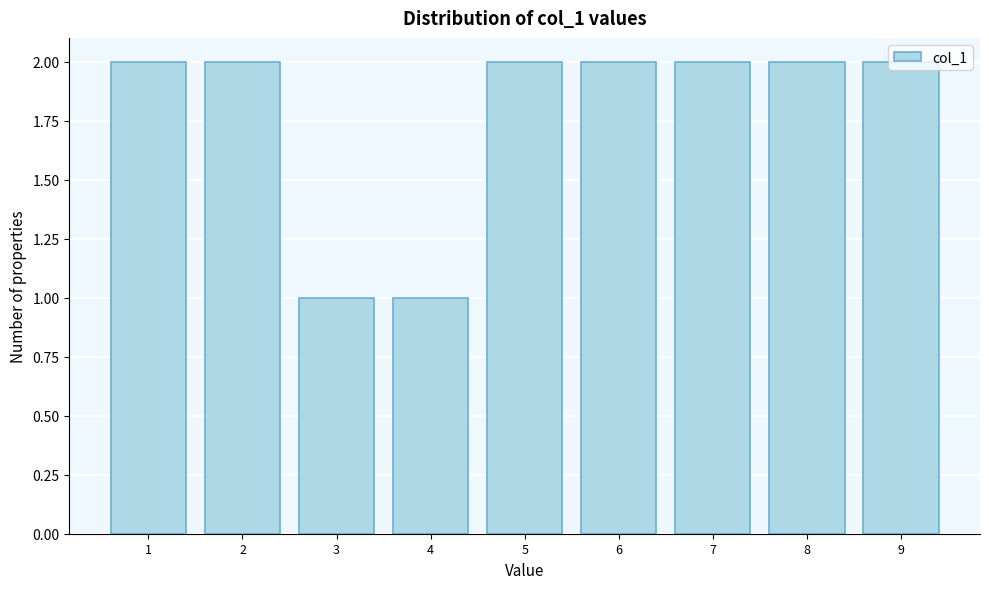

How tall is the bar that spans 3.5 to 4.5 on the x-axis? The values are not printed on the chart, so give them approximately, as read against the axis.

1